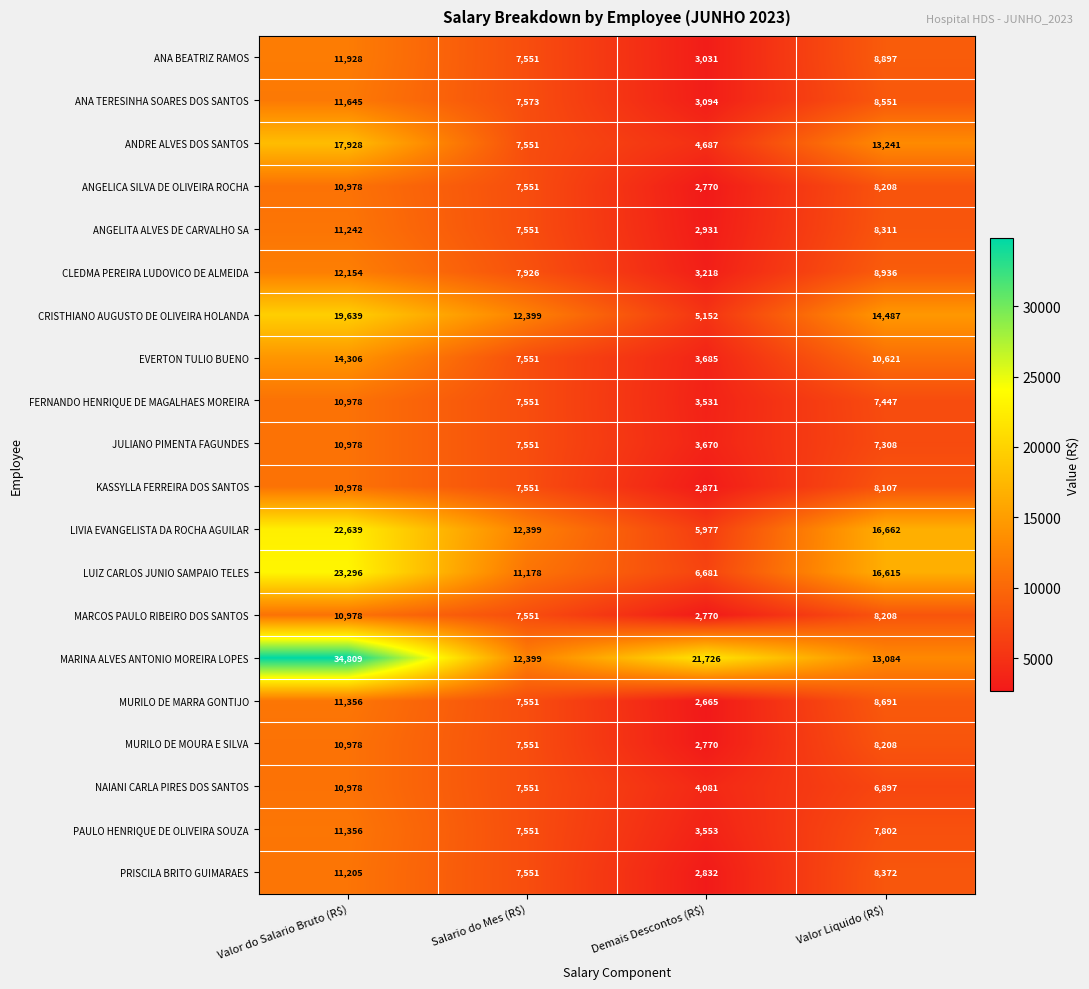

What is the maximum value shown in the chart?

34809